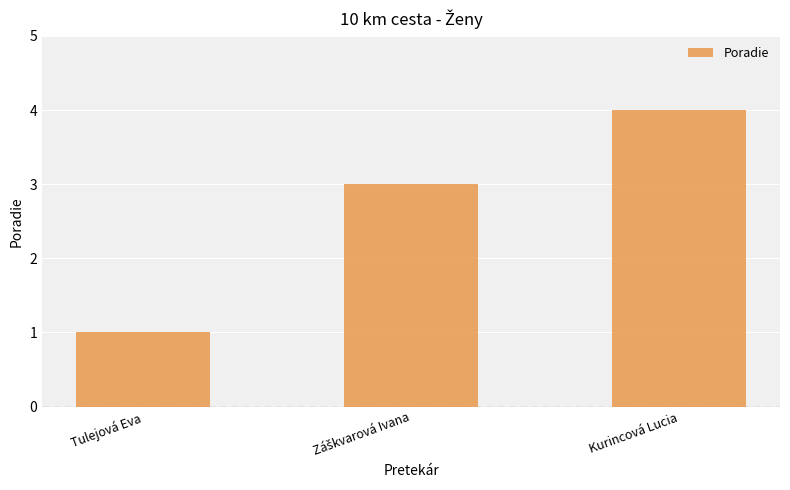

What is the maximum value shown in the chart?

4